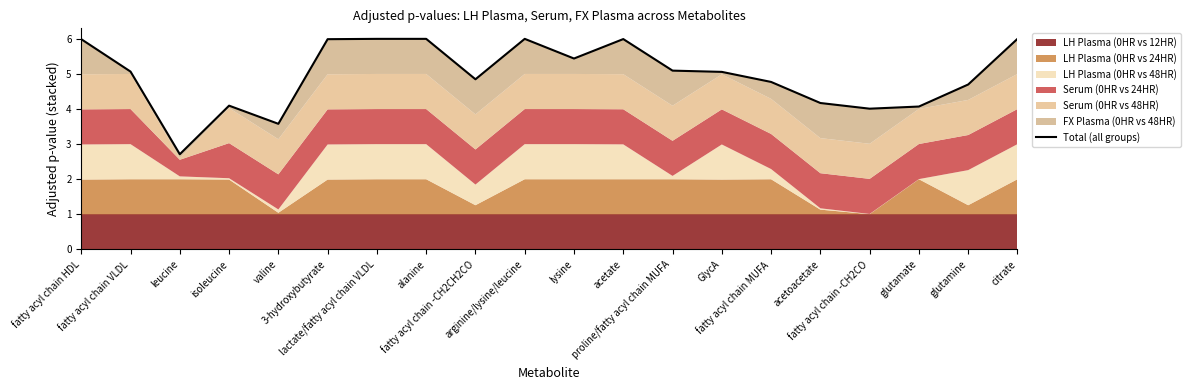

How many points are higher than both their immediate neighbors (excluding endpoints)?

3